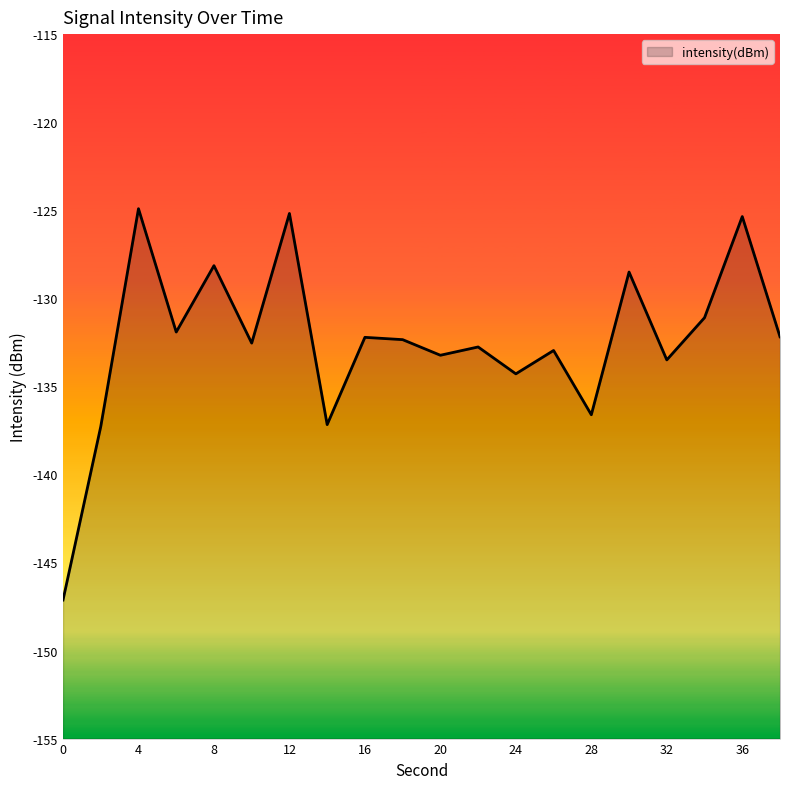

What is the difference between the maximum and minimum values?

22.2